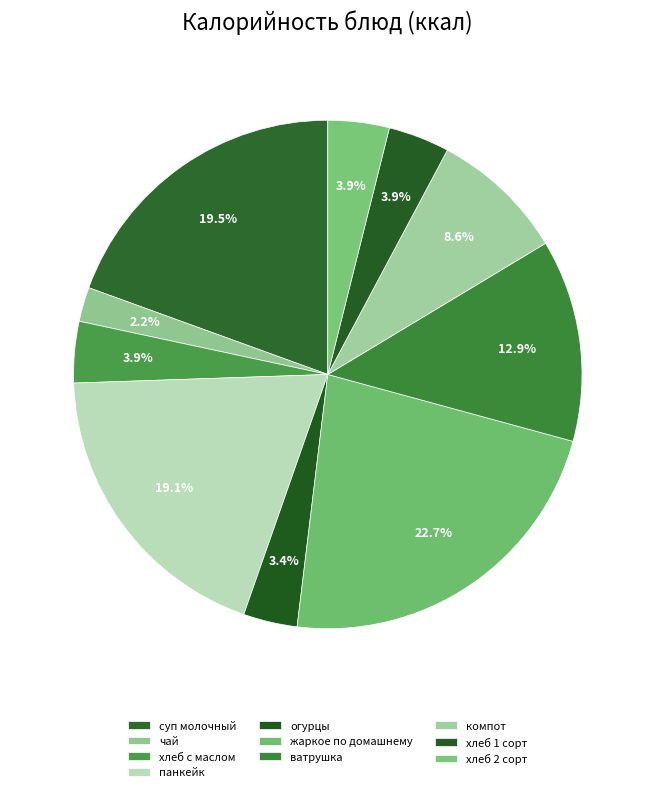

How many segments does this pie chart have?

10